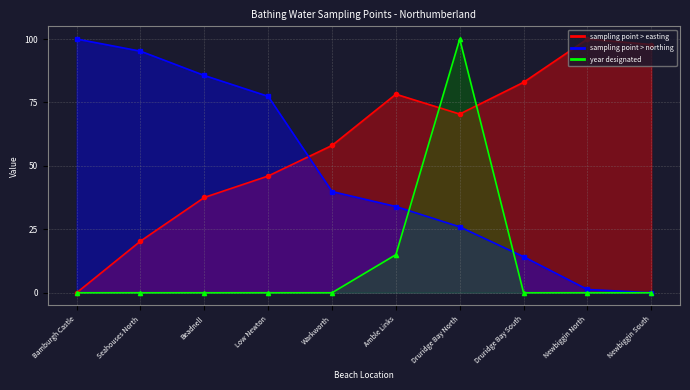

True or false: year designated has a value of 0.0 at Seahouses North.

True